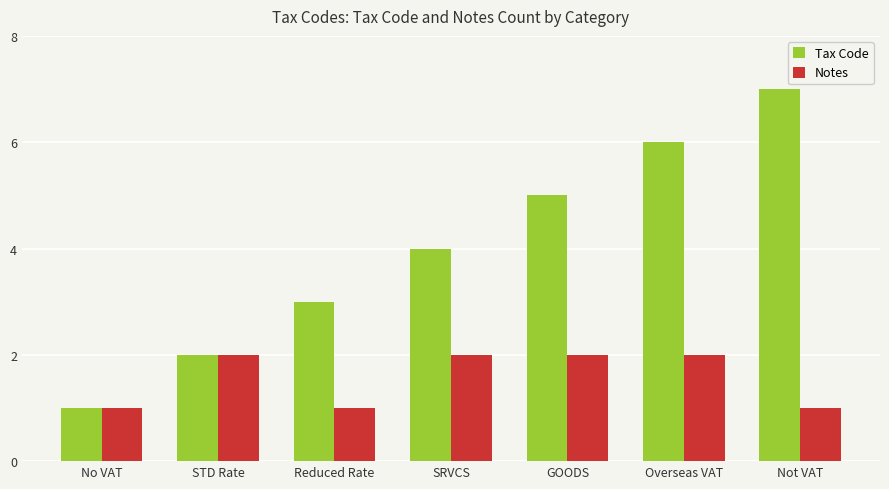

Are the bars grouped side by side (vs. stacked)?

Yes